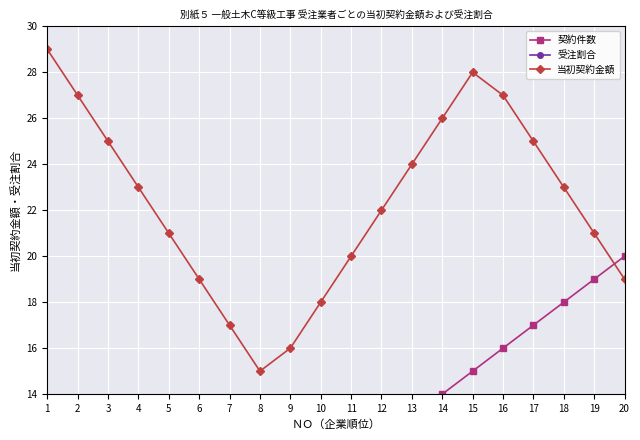

List the labels in order of 契約件数 value, smallest first.

1, 2, 3, 4, 5, 6, 7, 8, 9, 10, 11, 12, 13, 14, 15, 16, 17, 18, 19, 20